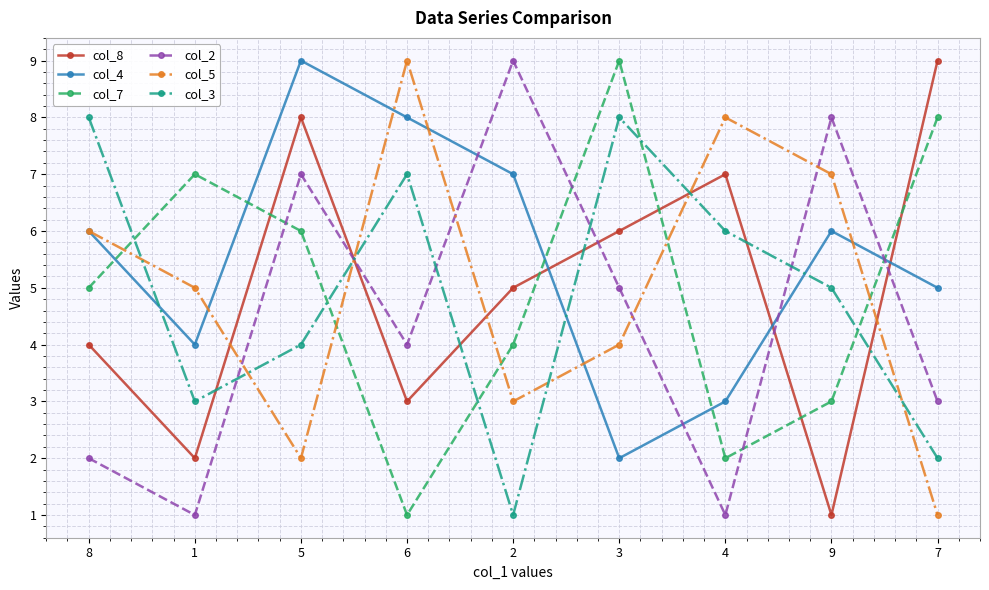

Where is the first local maximum for col_8?

5